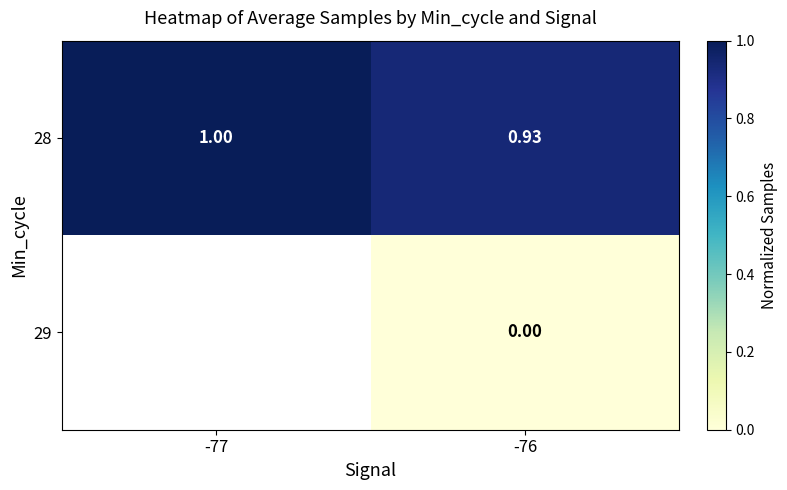

Which series has the widest spread of values?

28